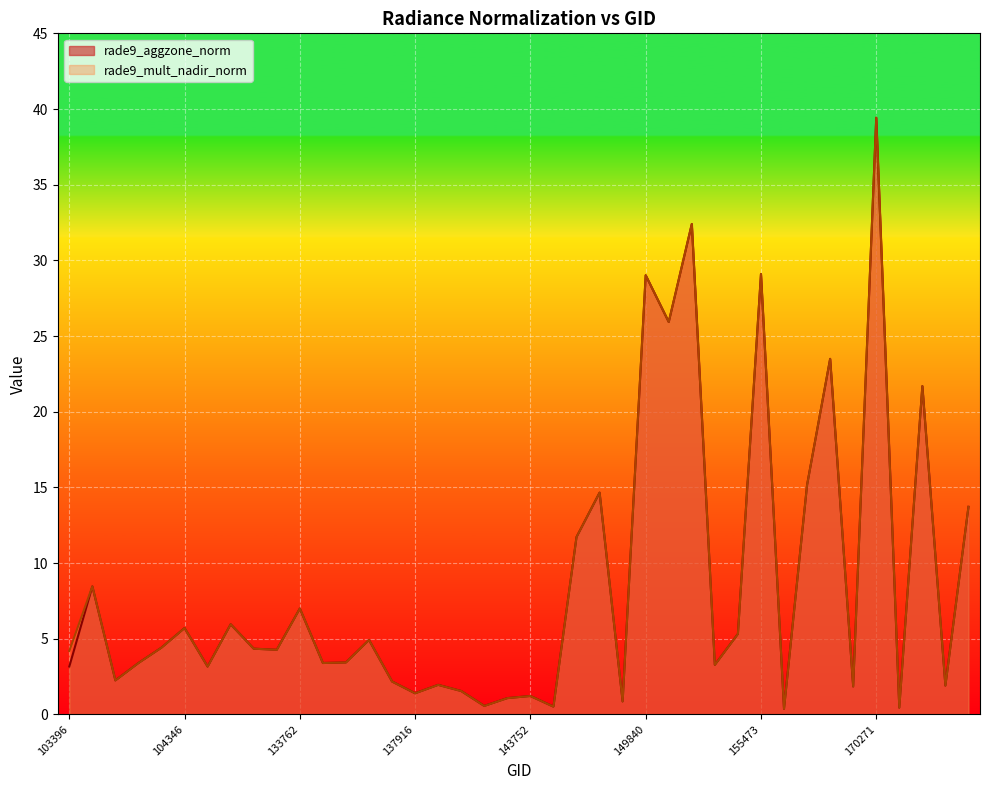

Read the rade9_aggzone_norm value at 140059.

1.1